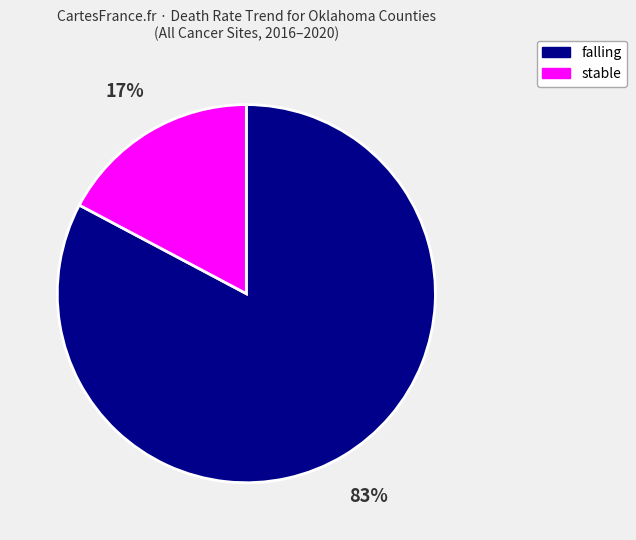

To the nearest percent, what is the combined percentage of stable and falling?

100%